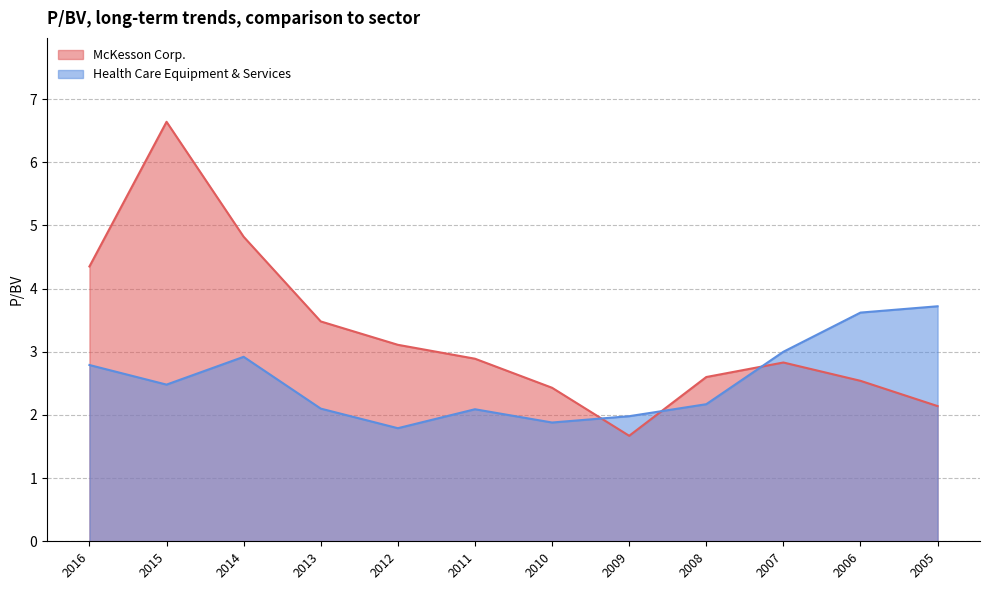

Which series has the largest total across all categories?

McKesson Corp.